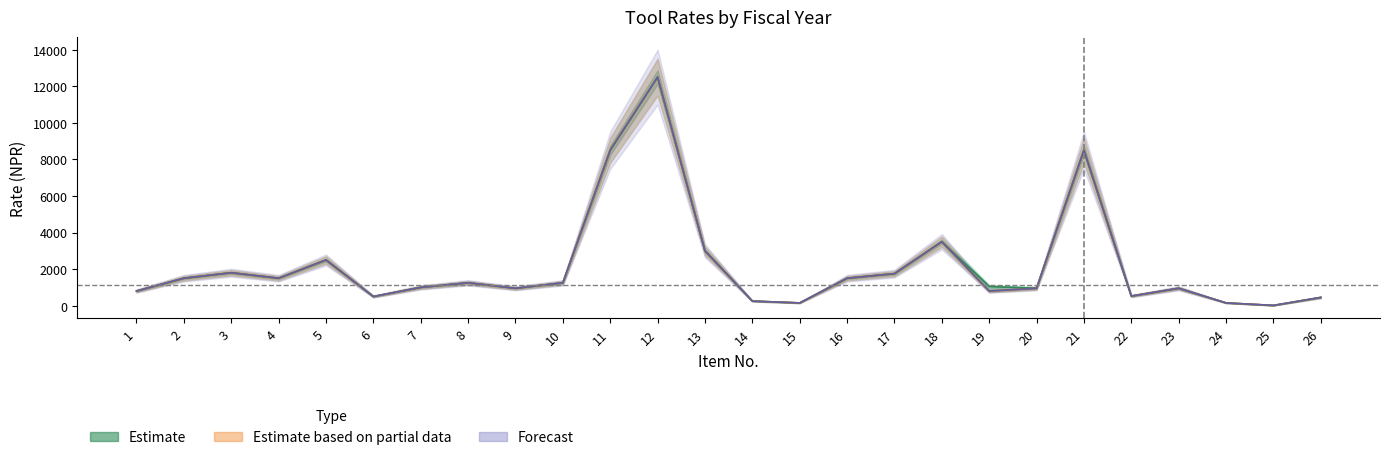

Does the chart display data point markers on the line(s)?

No